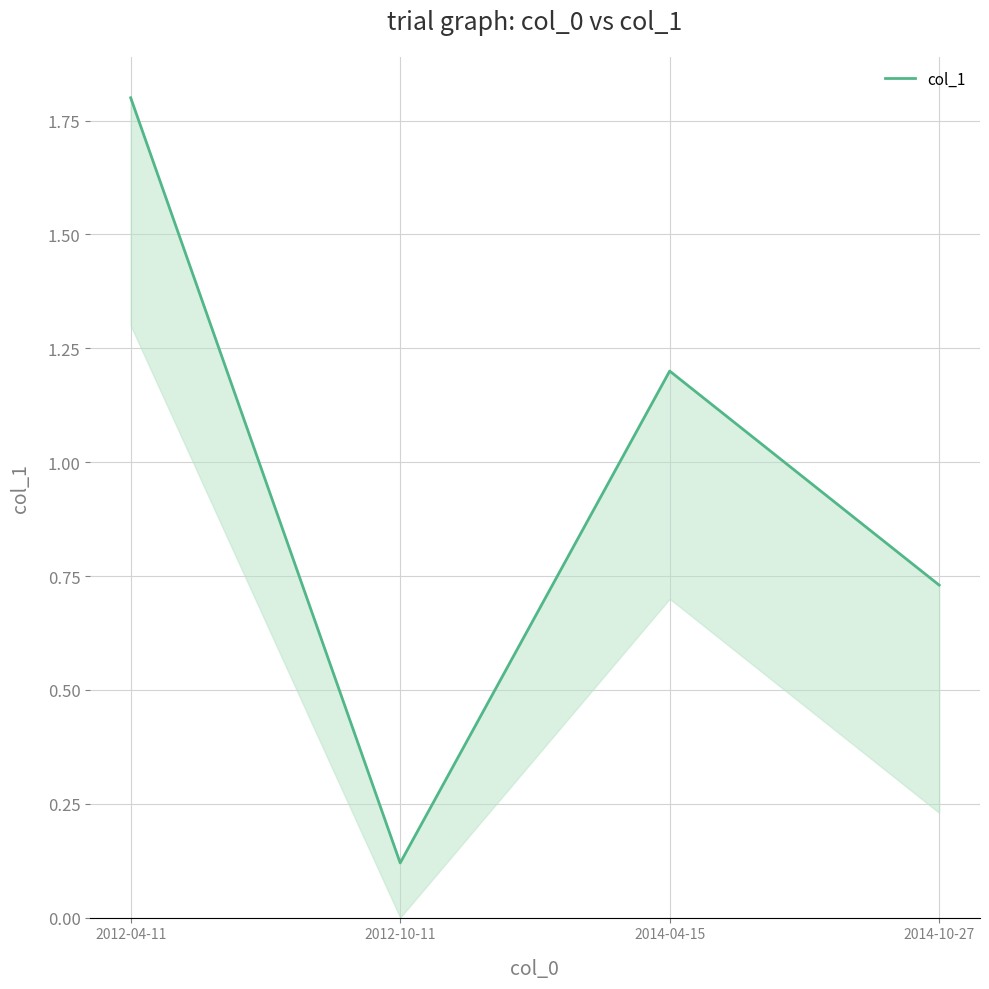

What is the greatest value displayed?

1.8